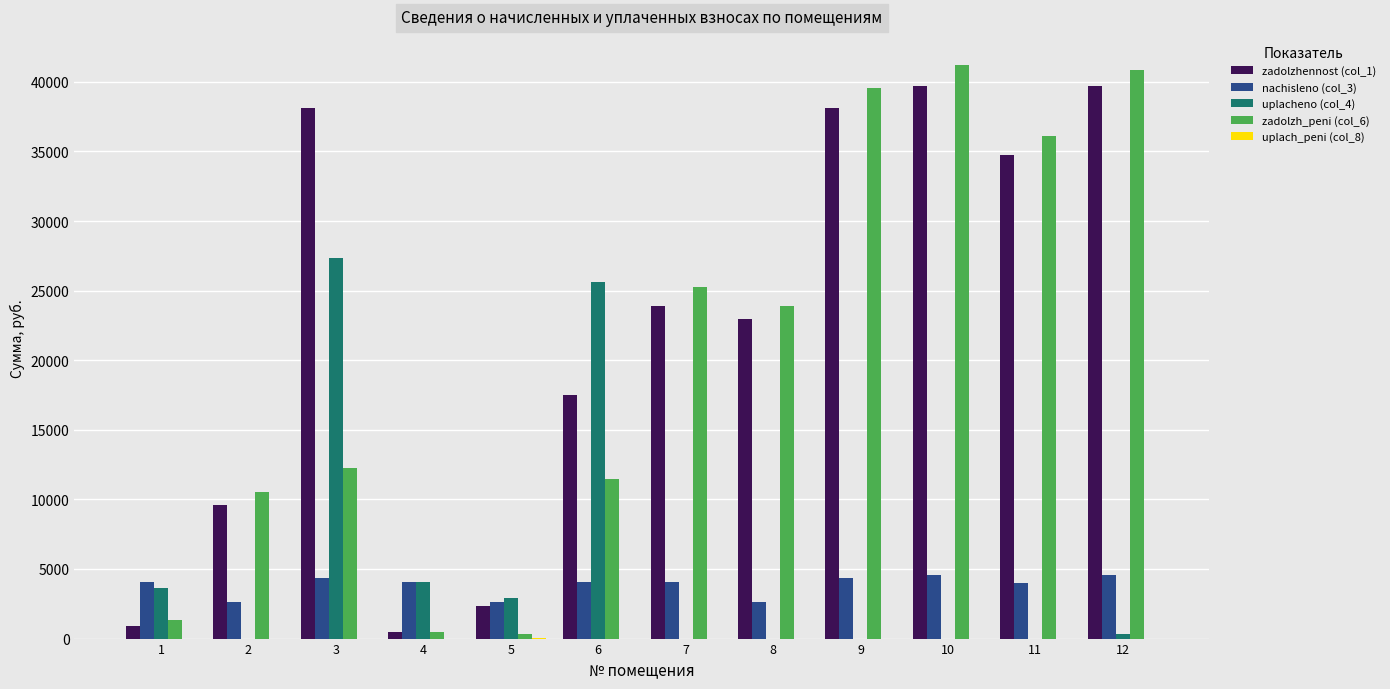

The value of nachisleno (col_3) at 12 is 4557.1. True or false?

True